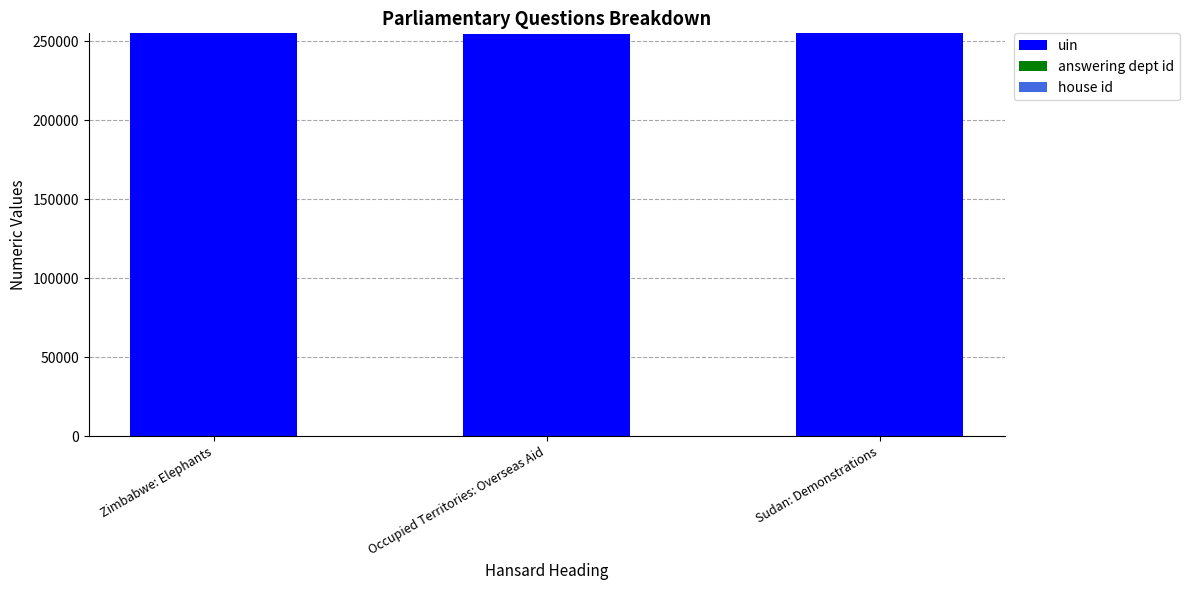

Are the bars grouped side by side (vs. stacked)?

No